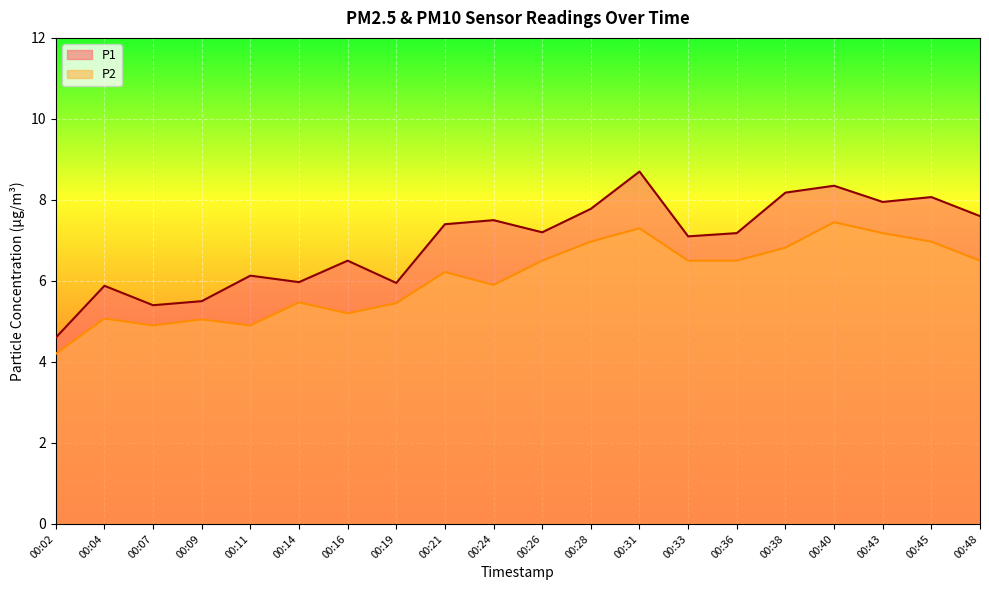

True or false: P1 has more than 0 interior local peaks.

True